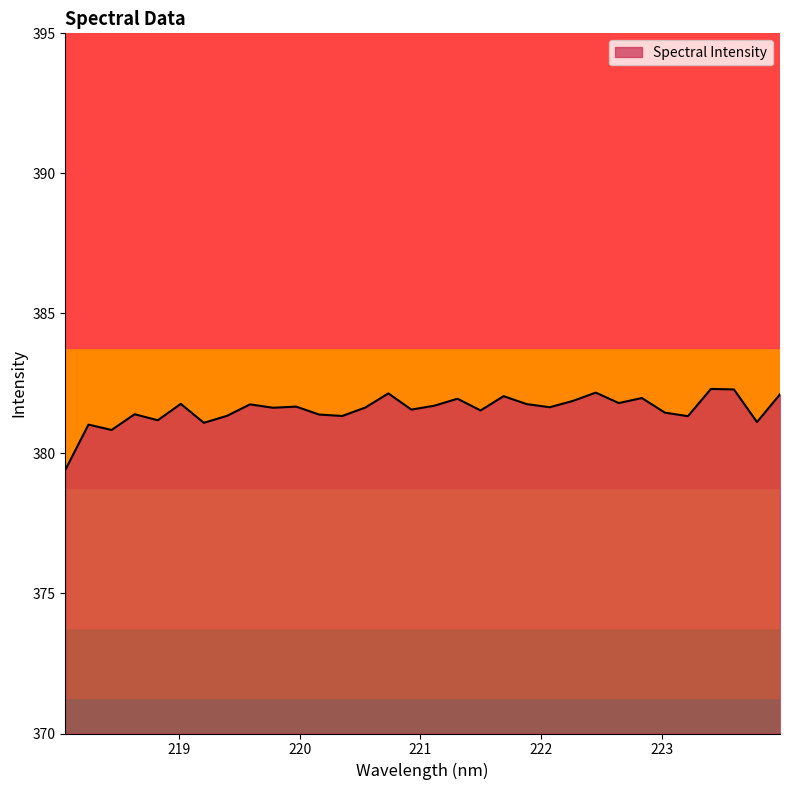

What is the sum of all values?

12210.3